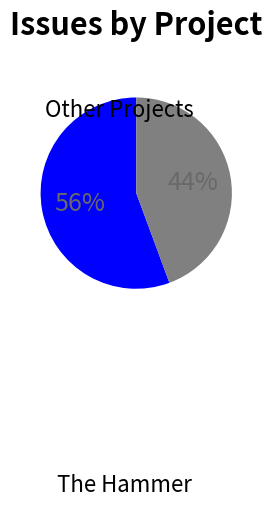

To the nearest percent, what is the average slice percentage?

50%